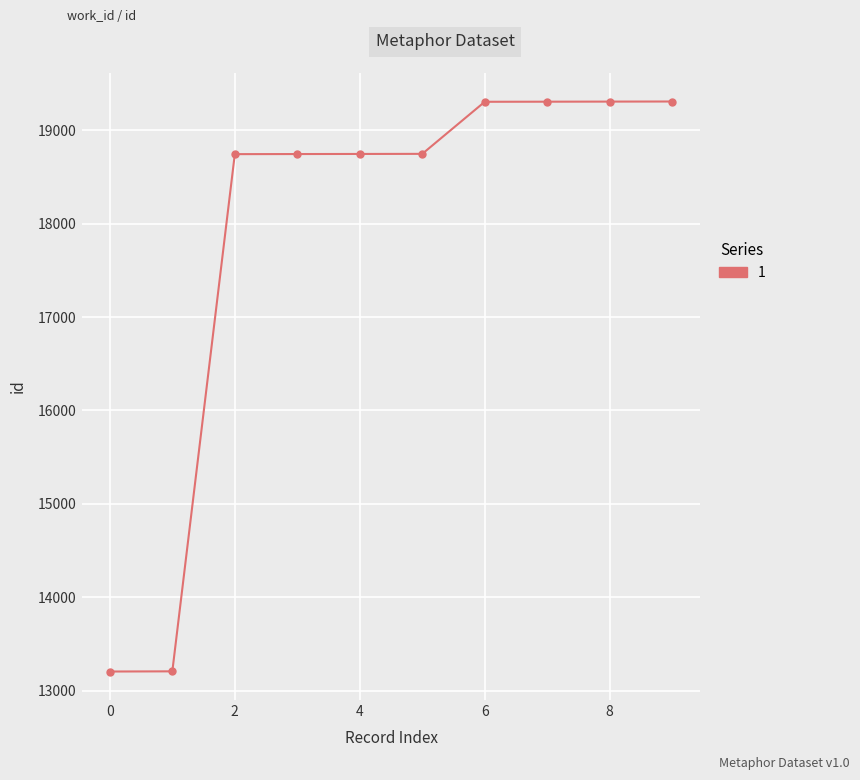

What is the value of the 5th point from the left?

18744